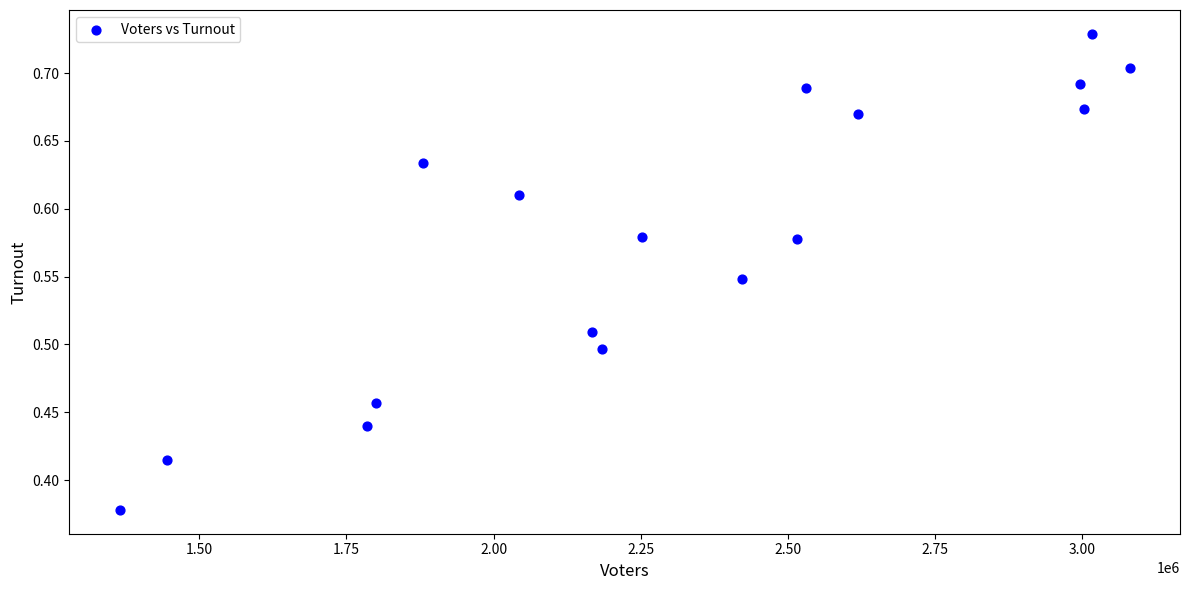

What is the range of X values (max minus min)?

1715425.0